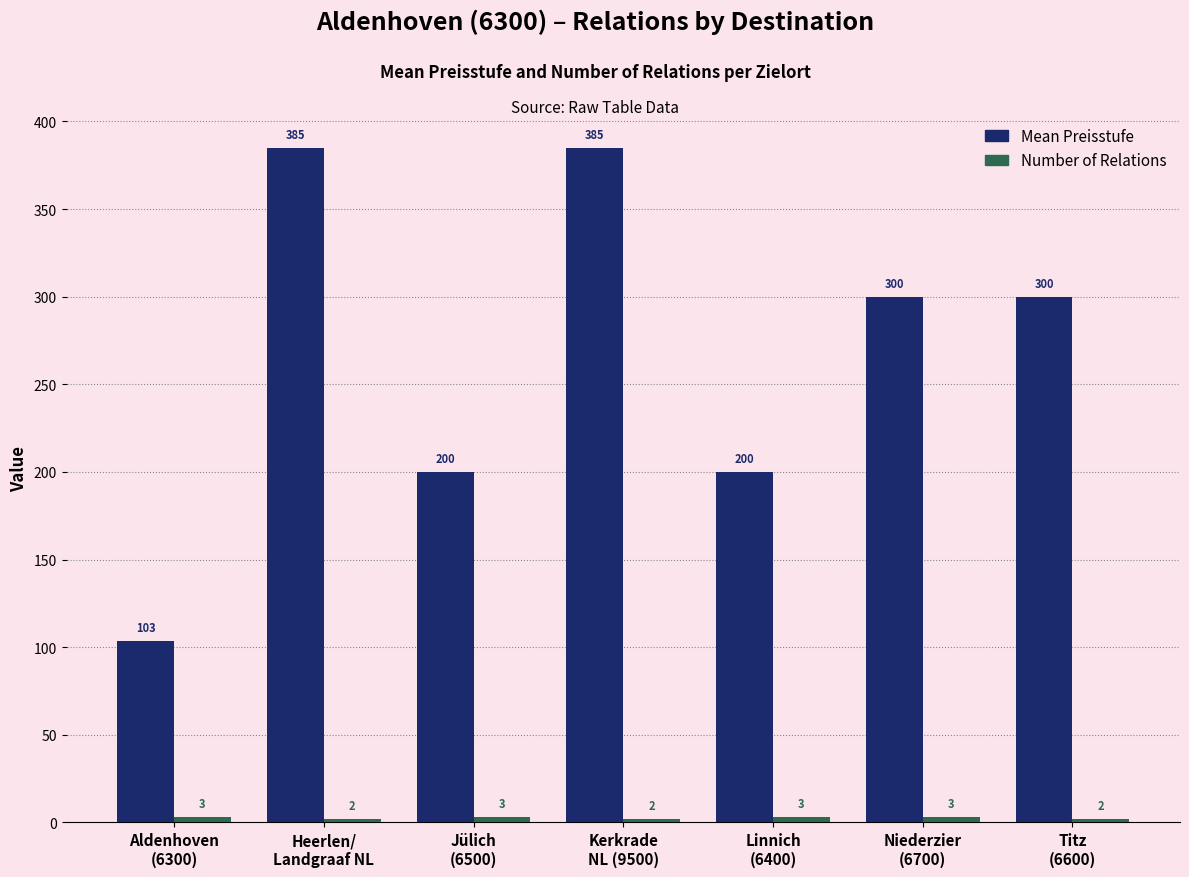

Read the Mean Preisstufe value at Niederzier
(6700).

300.0